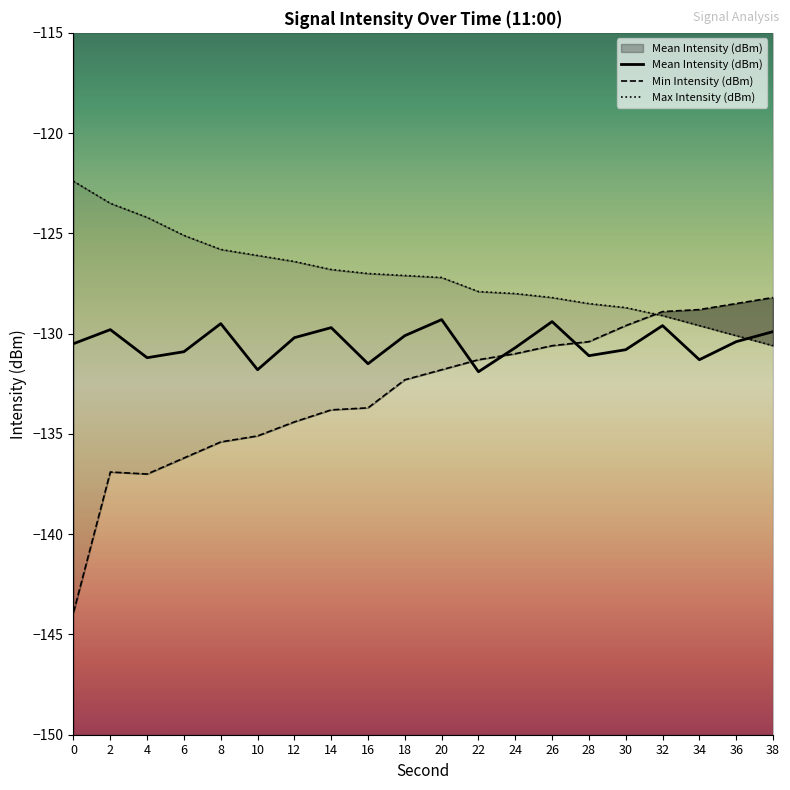

Reading right to left, list all the values displayed in this chart.

Mean Intensity (dBm): -129.9	-130.4	-131.3	-129.6	-130.8	-131.1	-129.4	-130.7	-131.9	-129.3	-130.1	-131.5	-129.7	-130.2	-131.8	-129.5	-130.9	-131.2	-129.8	-130.5
Min Intensity (dBm): -128.2	-128.5	-128.8	-128.9	-129.6	-130.4	-130.6	-131.0	-131.3	-131.8	-132.3	-133.7	-133.8	-134.4	-135.1	-135.4	-136.2	-137.0	-136.9	-143.9
Max Intensity (dBm): -130.6	-130.1	-129.6	-129.1	-128.7	-128.5	-128.2	-128.0	-127.9	-127.2	-127.1	-127.0	-126.8	-126.4	-126.1	-125.8	-125.1	-124.2	-123.5	-122.4